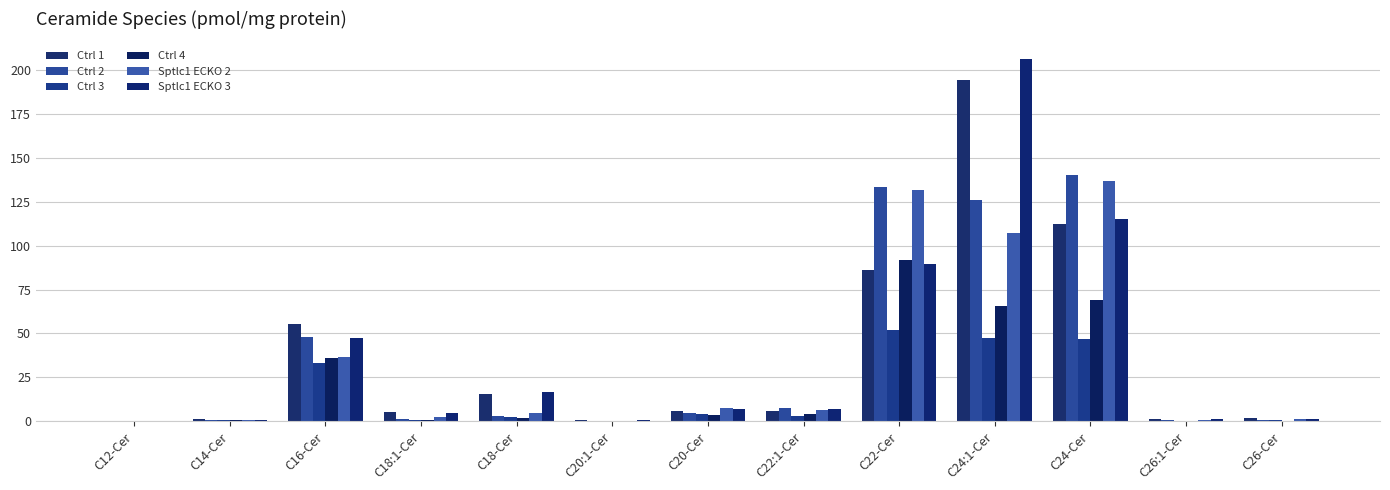

The Ctrl 3 series shows 1.1 at C18-Cer. True or false?

False